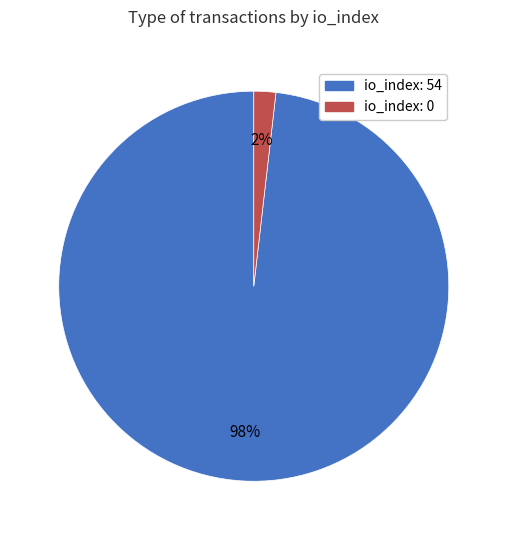

Which has a higher value, io_index: 0 or io_index: 54?

io_index: 54